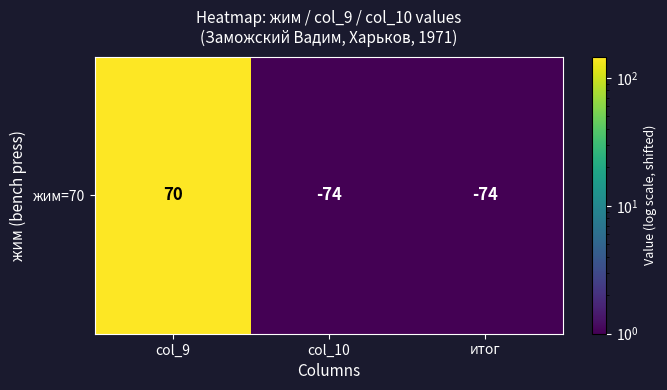

What is the smallest value displayed?

1